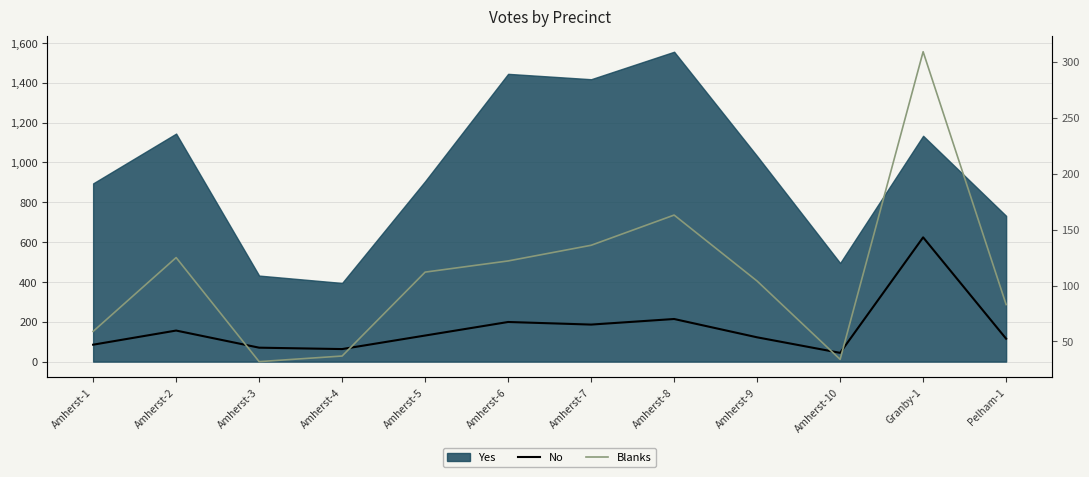

True or false: Blanks and No intersect in this chart.

False